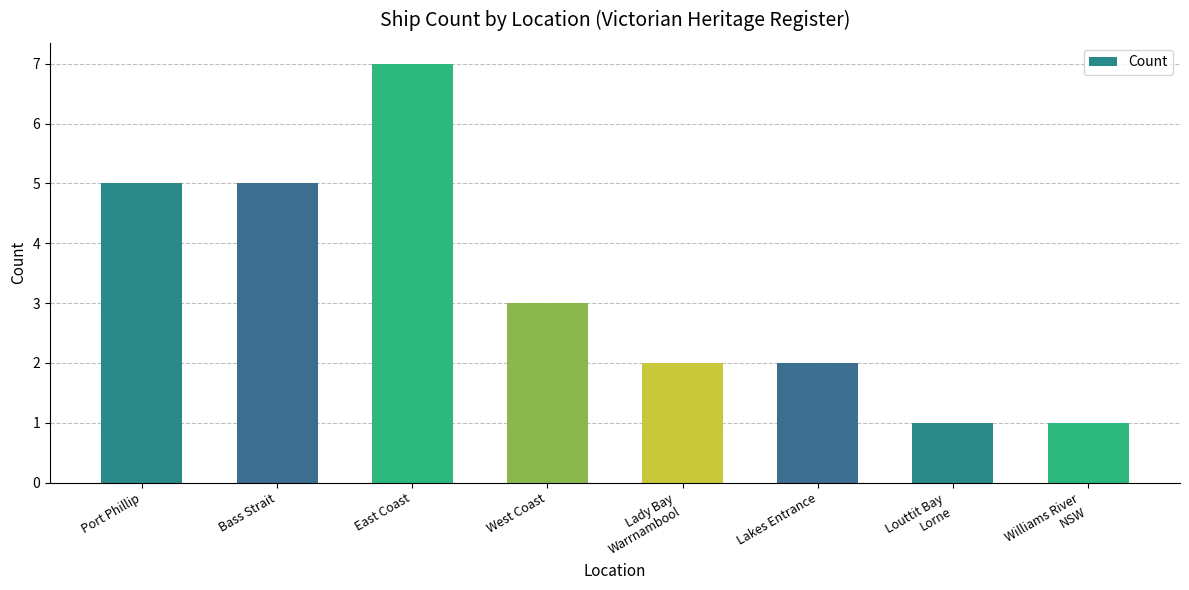

What is the sum of all values?

26